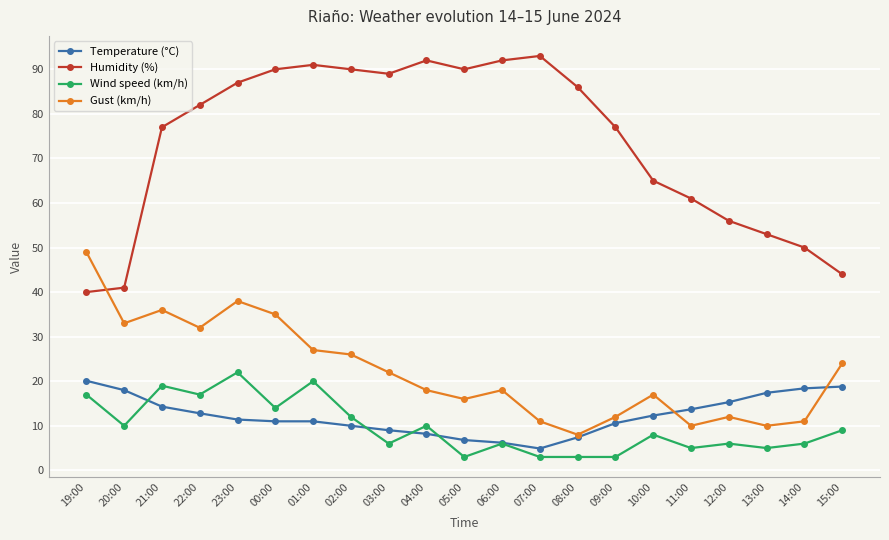

Is it true that Humidity (%) equals 90.0 at 02:00?

True